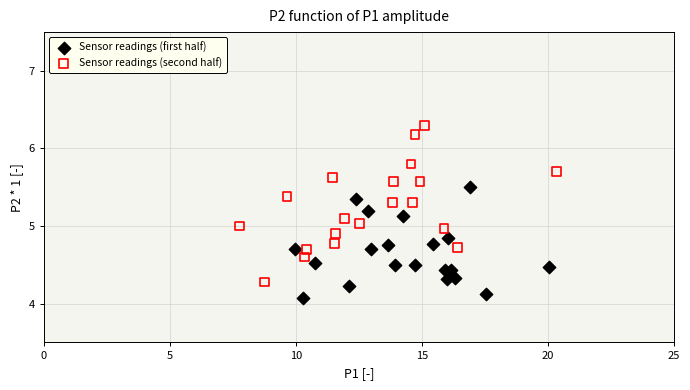

Which series reaches the maximum Y coordinate?

Sensor readings (second half)